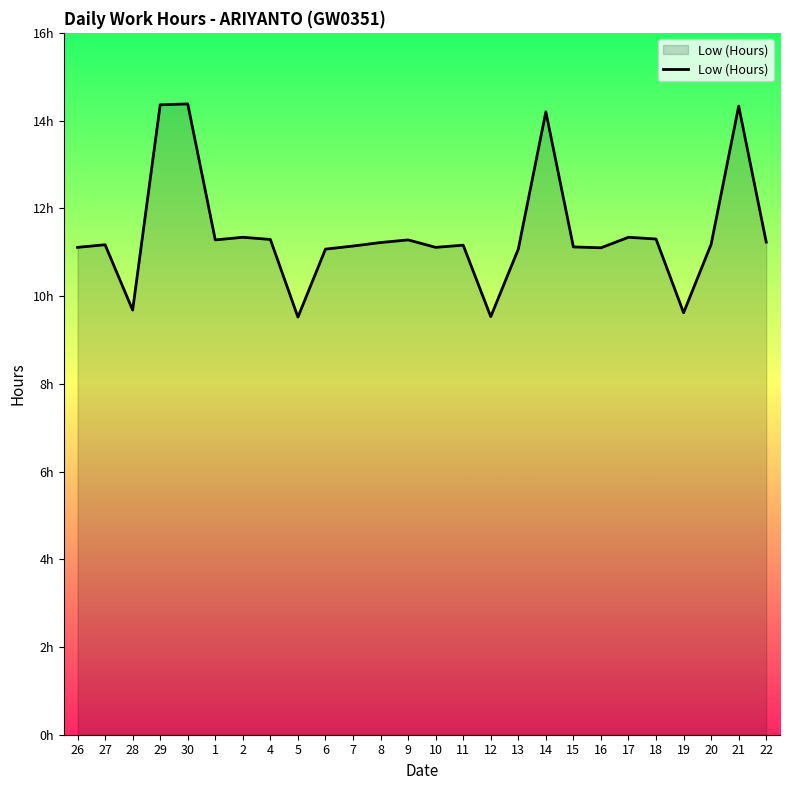

What is the difference between the second highest and minimum values?

4.8